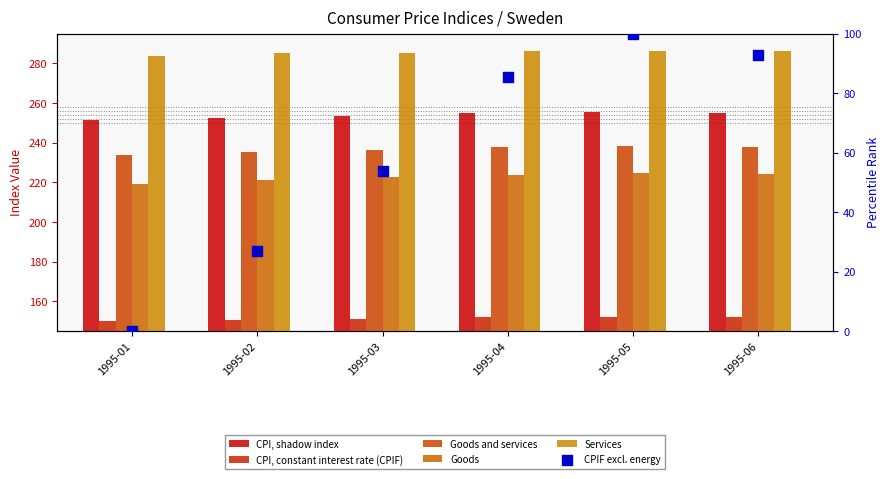

At which category is the sum across all series the highest?

1995-05